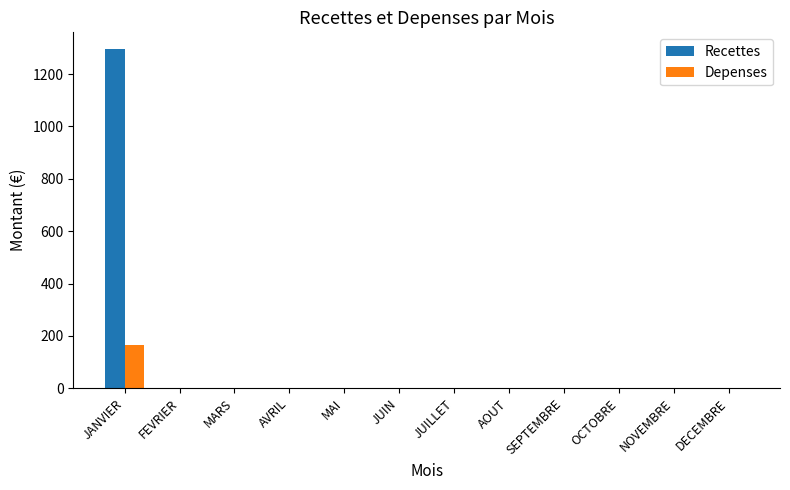

Which category has the highest value across all series?

JANVIER